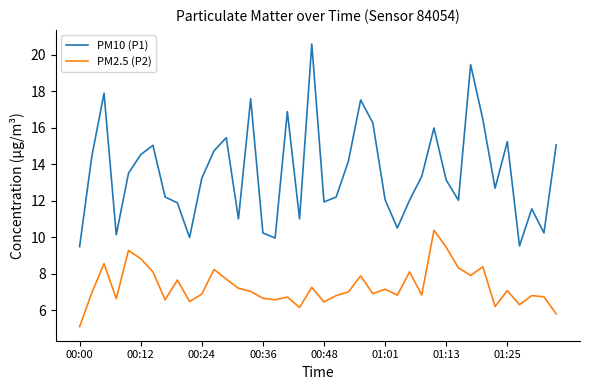

What are all the series names shown in the legend?

PM10 (P1), PM2.5 (P2)